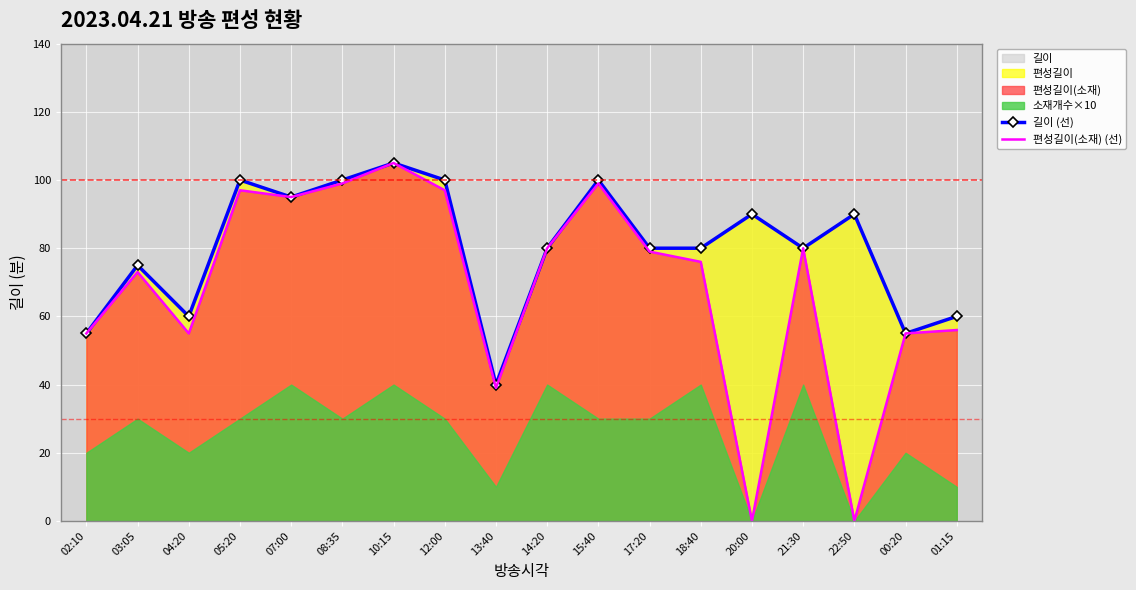

How many values in the 길이 (선) series exceed 80?

8